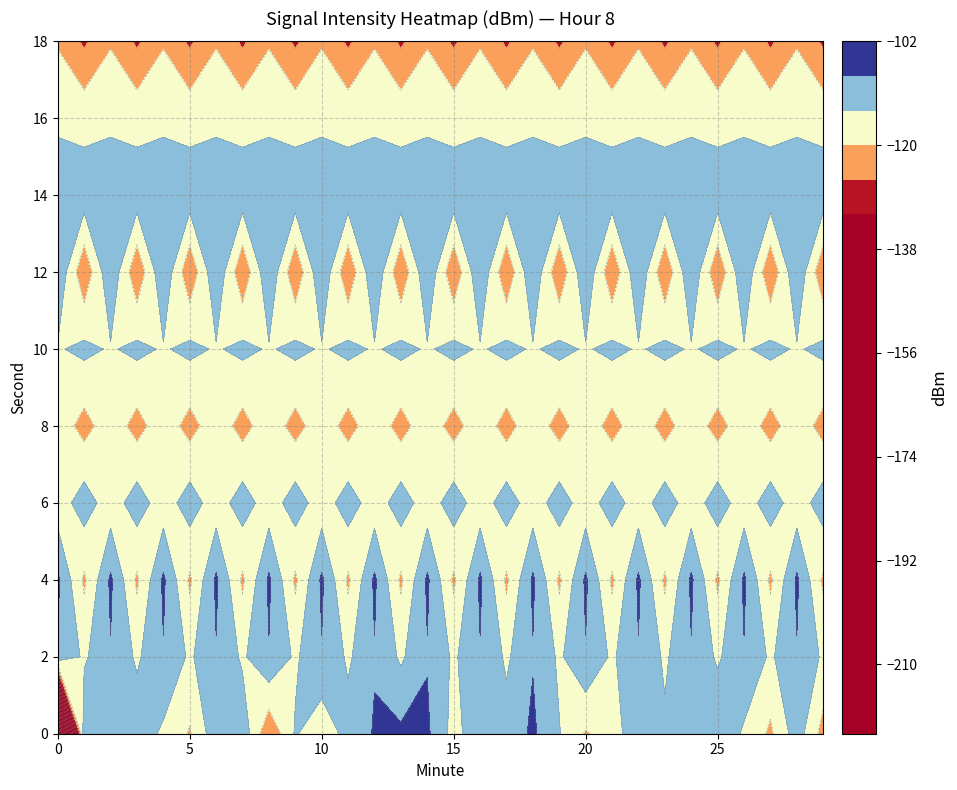

Which label corresponds to the largest value in the chart?

13